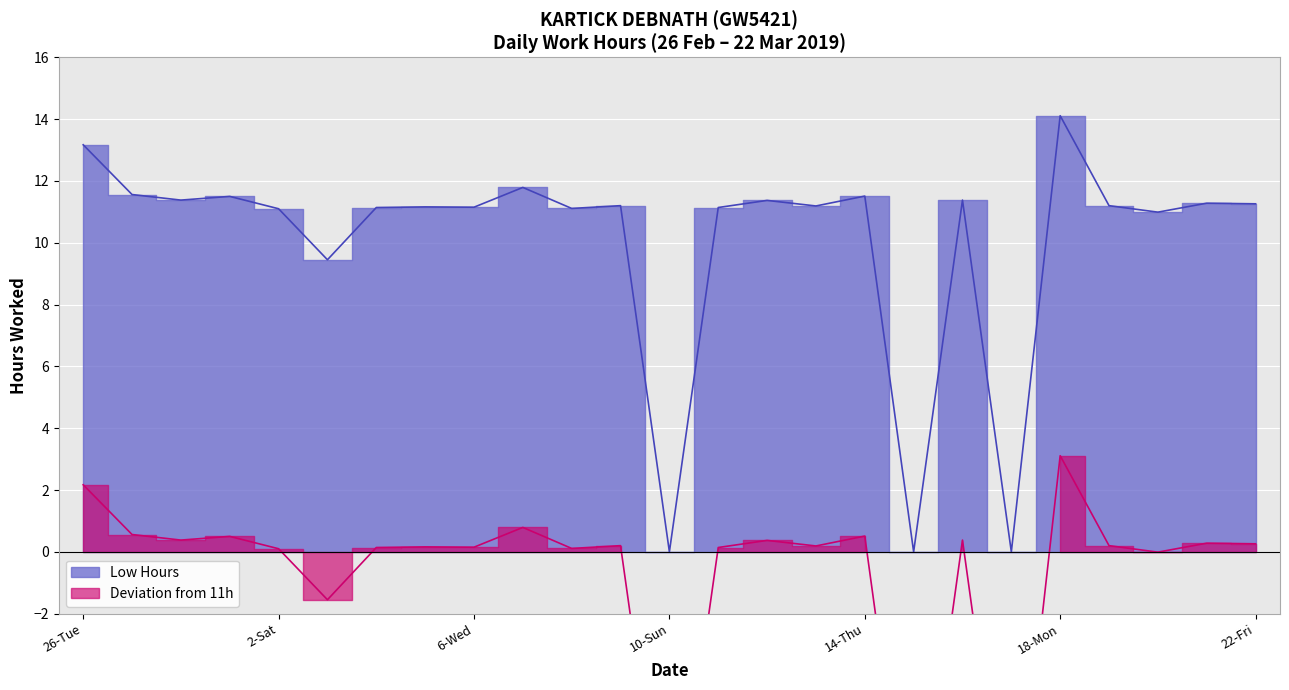

At which category does the data reach its first local valley?

28-Thu